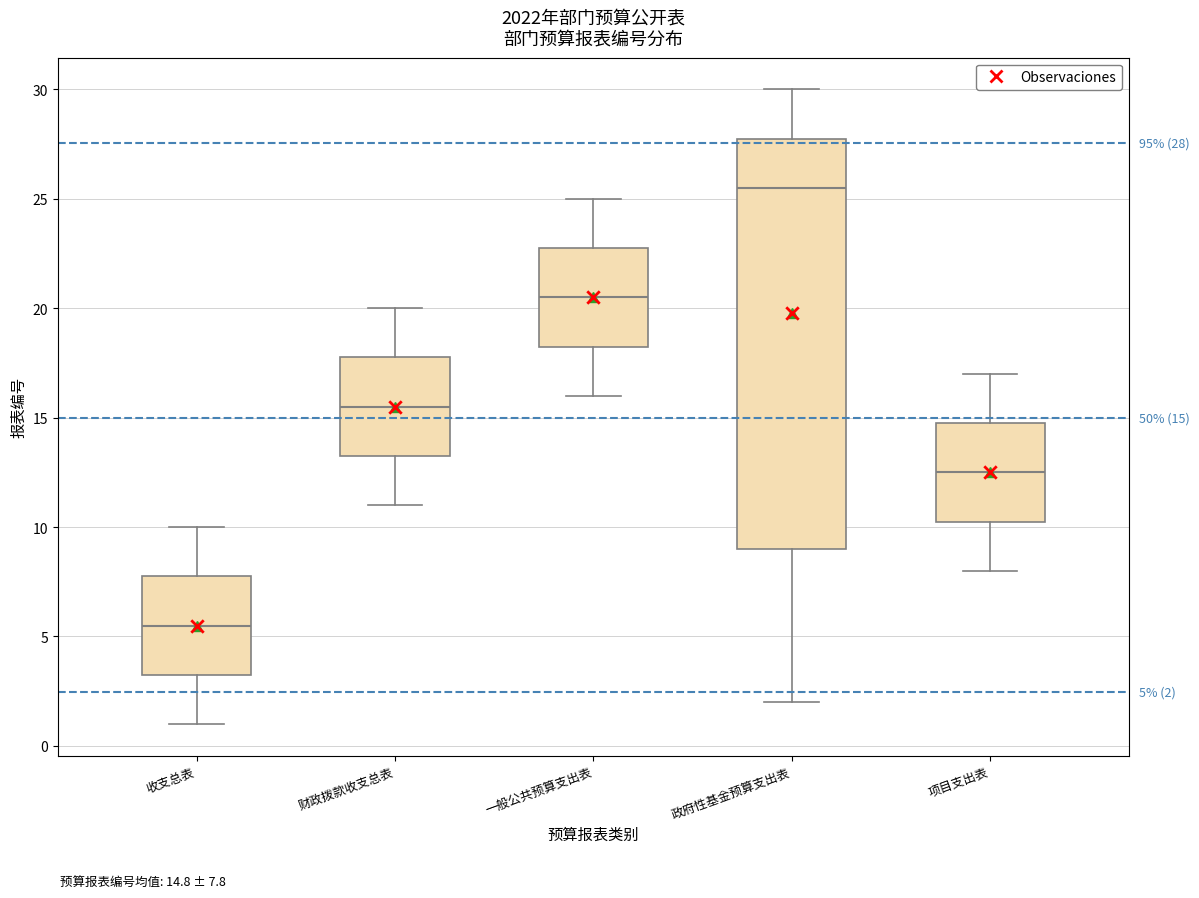

Which box's median line is the highest?

政府性基金预算支出表